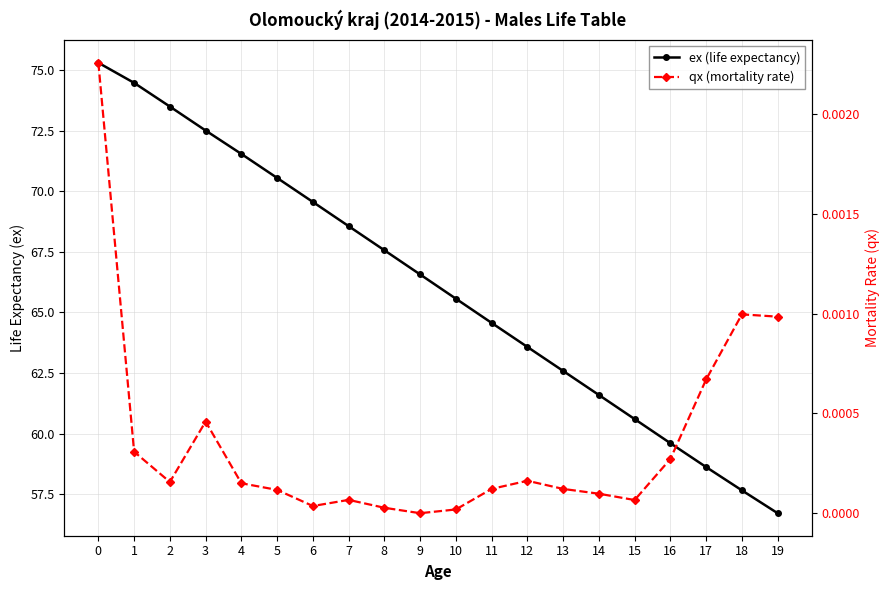

Which label corresponds to the smallest value in the chart?

9